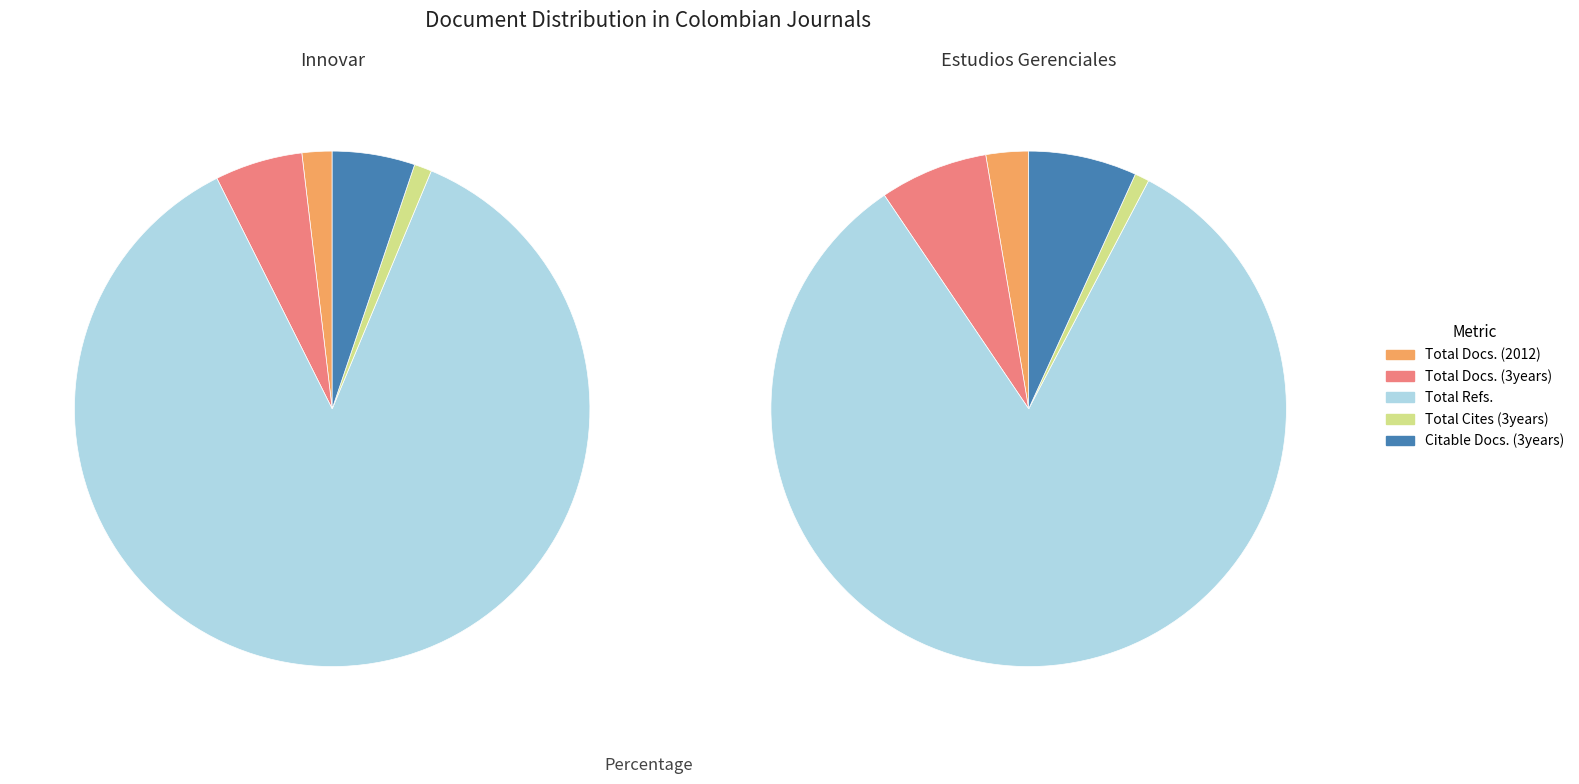

True or false: Estudios Gerenciales accounts for 37% of the total.

False